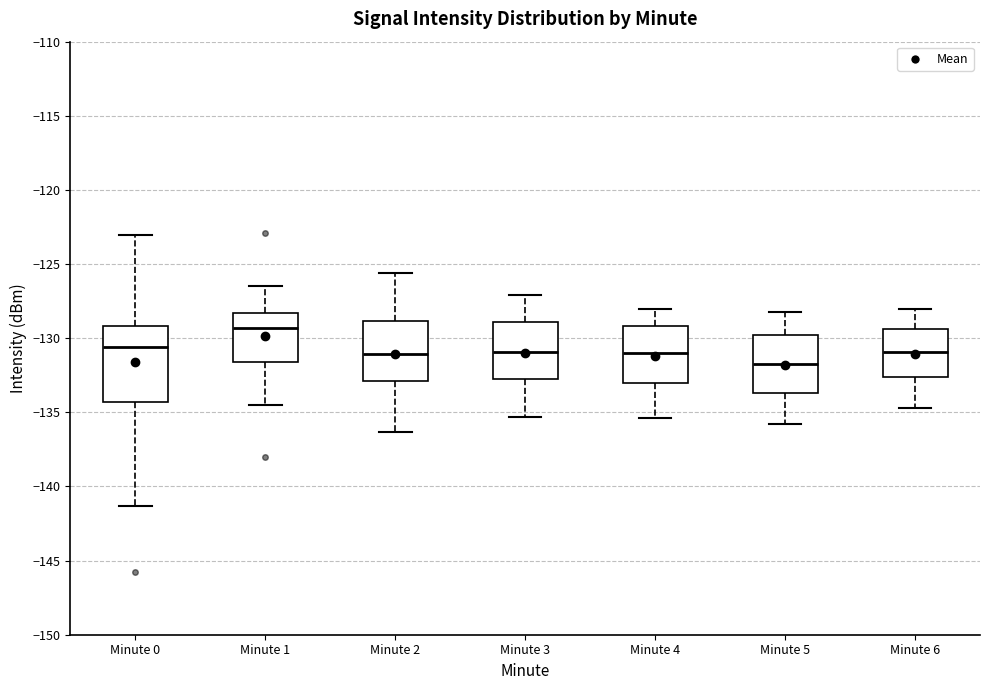

Which box's median line is the lowest?

Minute 5